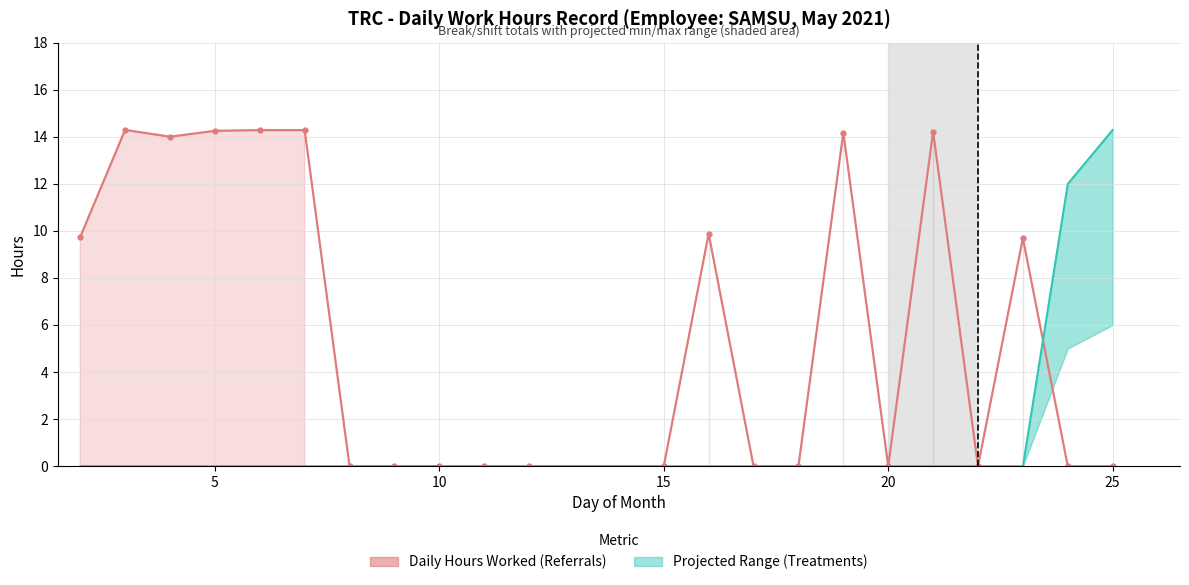

What is the maximum value for Projected Max (Treatments style)?

14.3